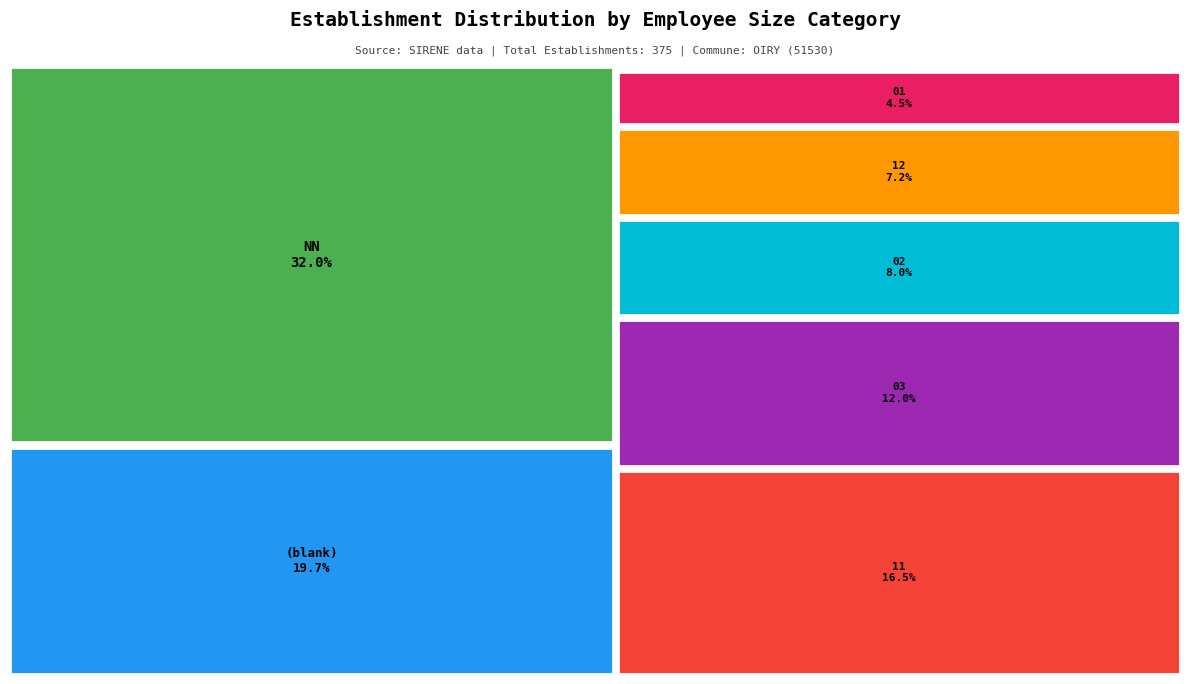

How many segments does this pie chart have?

7